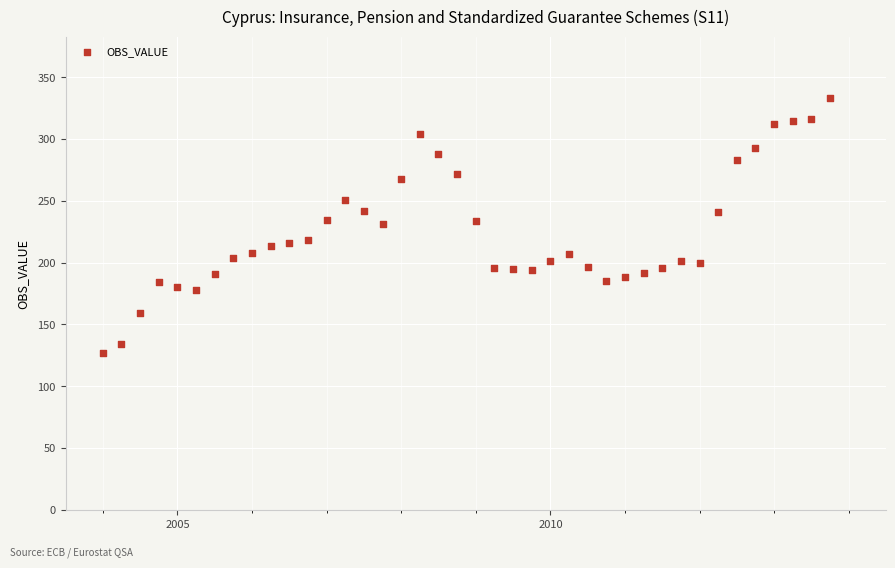

What is the range of X values (max minus min)?

9.8